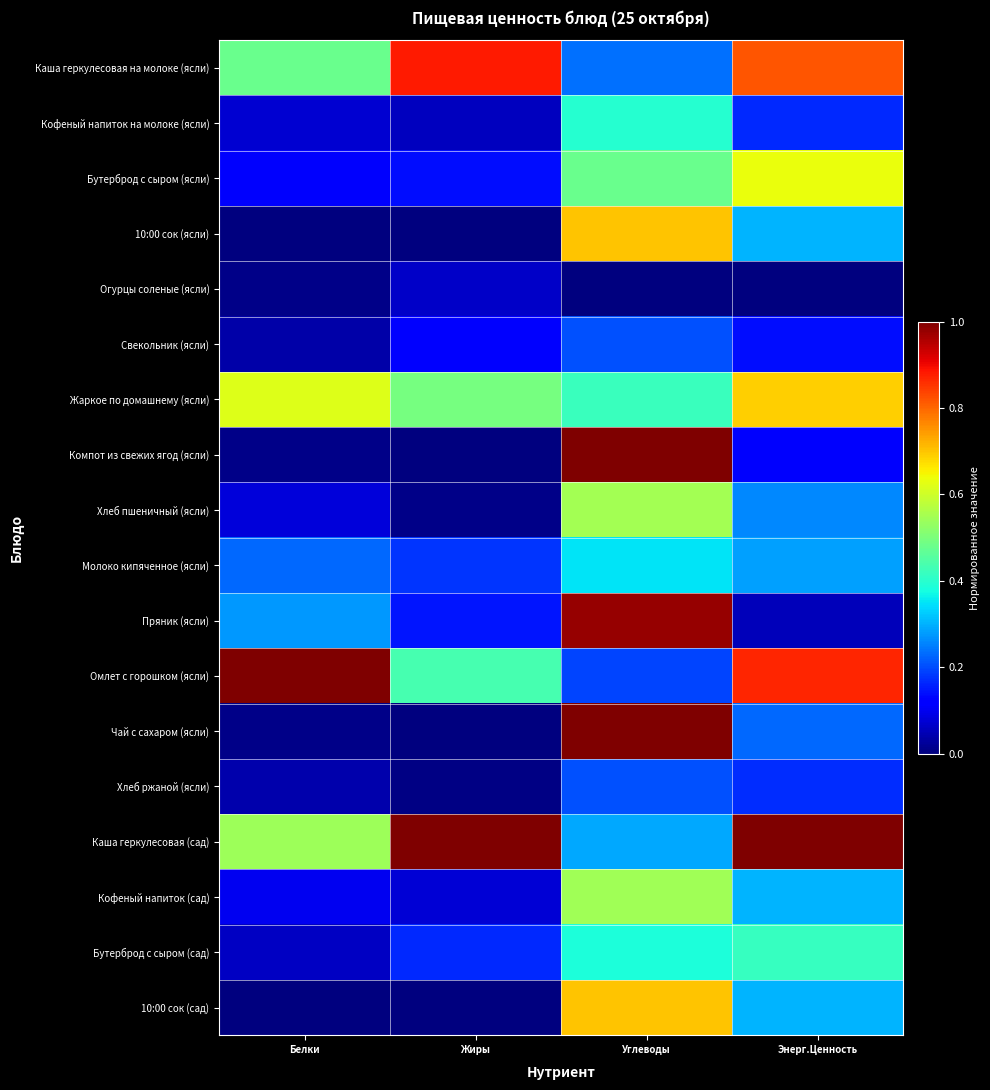

Reading left to right, extract all data points from this chart.

Каша геркулесовая на молоке (ясли): Белки=0.5	Жиры=0.9	Углеводы=0.2	Энерг.Ценность=0.8
Кофеный напиток на молоке (ясли): Белки=0.1	Жиры=0.1	Углеводы=0.4	Энерг.Ценность=0.2
Бутерброд с сыром (ясли): Белки=0.1	Жиры=0.1	Углеводы=0.5	Энерг.Ценность=0.6
10:00 сок (ясли): Белки=0.0	Жиры=0.0	Углеводы=0.7	Энерг.Ценность=0.3
Огурцы соленые (ясли): Белки=0.0	Жиры=0.1	Углеводы=0.0	Энерг.Ценность=0.0
Свекольник (ясли): Белки=0.0	Жиры=0.1	Углеводы=0.2	Энерг.Ценность=0.1
Жаркое по домашнему (ясли): Белки=0.6	Жиры=0.5	Углеводы=0.4	Энерг.Ценность=0.7
Компот из свежих ягод (ясли): Белки=0.0	Жиры=0.0	Углеводы=1.0	Энерг.Ценность=0.1
Хлеб пшеничный (ясли): Белки=0.1	Жиры=0.0	Углеводы=0.5	Энерг.Ценность=0.3
Молоко кипяченное (ясли): Белки=0.2	Жиры=0.2	Углеводы=0.3	Энерг.Ценность=0.3
Пряник (ясли): Белки=0.3	Жиры=0.1	Углеводы=1.0	Энерг.Ценность=0.1
Омлет с горошком (ясли): Белки=1.0	Жиры=0.4	Углеводы=0.2	Энерг.Ценность=0.9
Чай с сахаром (ясли): Белки=0.0	Жиры=0.0	Углеводы=1.0	Энерг.Ценность=0.2
Хлеб ржаной (ясли): Белки=0.0	Жиры=0.0	Углеводы=0.2	Энерг.Ценность=0.2
Каша геркулесовая (сад): Белки=0.5	Жиры=1.0	Углеводы=0.3	Энерг.Ценность=1.0
Кофеный напиток (сад): Белки=0.1	Жиры=0.1	Углеводы=0.5	Энерг.Ценность=0.3
Бутерброд с сыром (сад): Белки=0.1	Жиры=0.2	Углеводы=0.4	Энерг.Ценность=0.4
10:00 сок (сад): Белки=0.0	Жиры=0.0	Углеводы=0.7	Энерг.Ценность=0.3